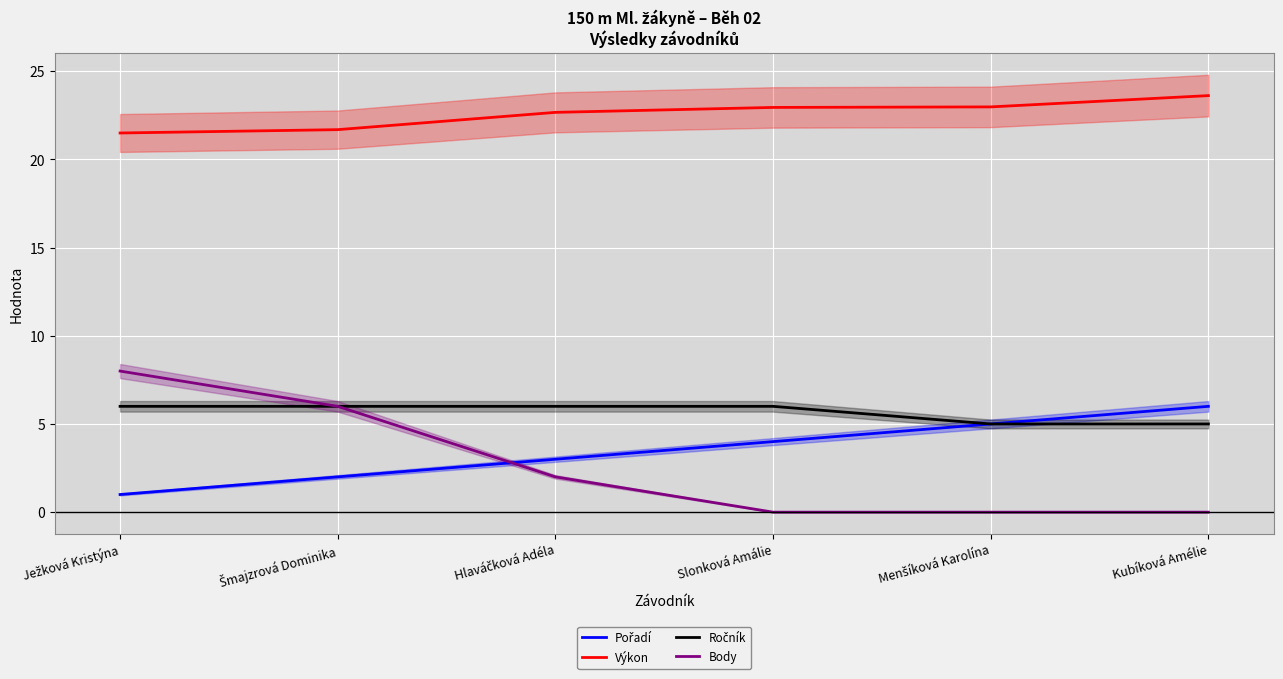

At which category is the sum across all series the highest?

Ježková Kristýna